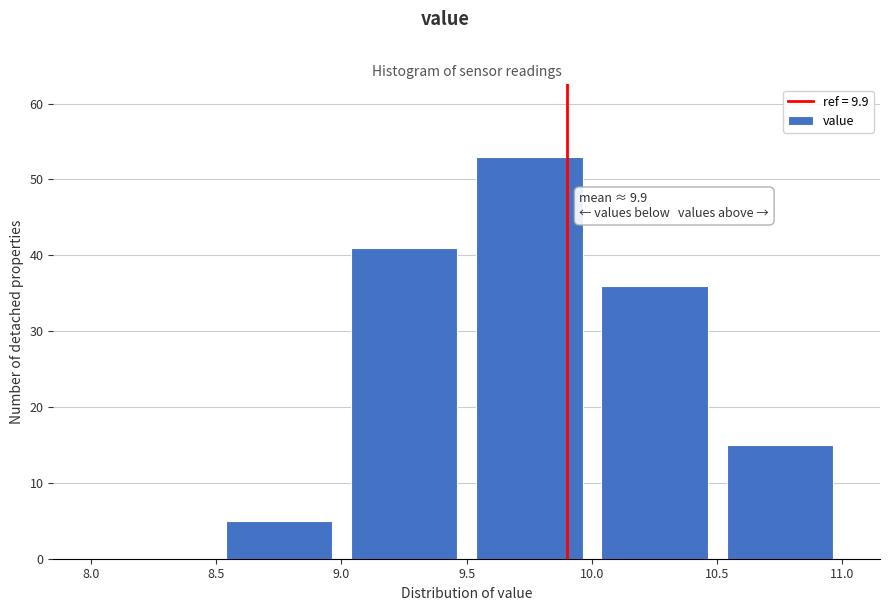

Which range on the x-axis has the tallest bar?

9.5 to 10.0